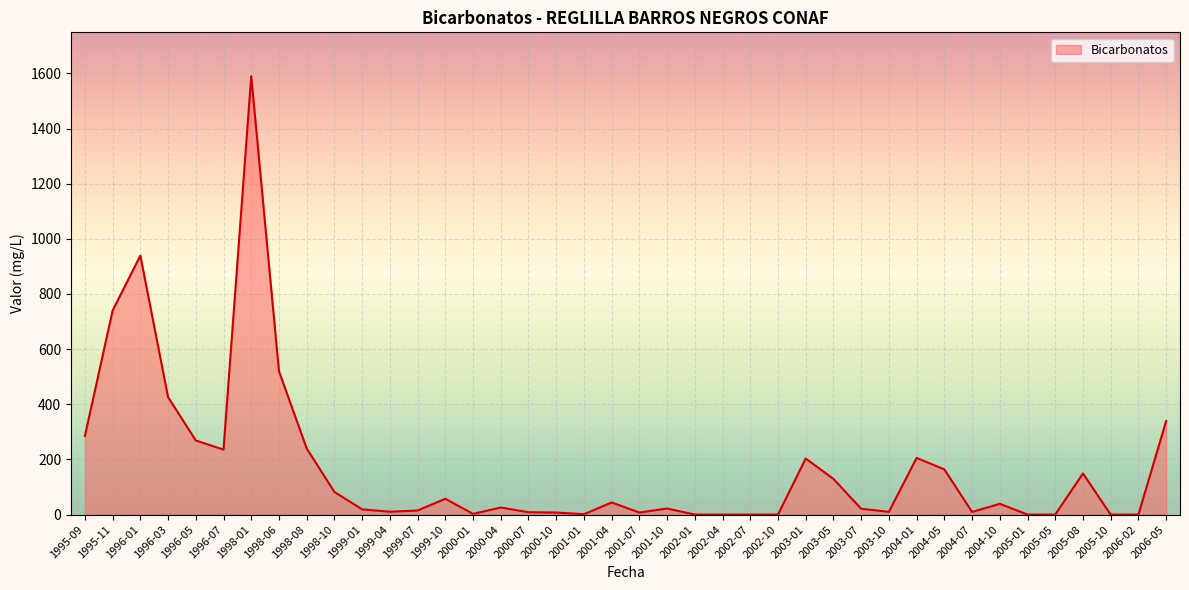

What is the difference between the maximum and minimum values?

1590.0